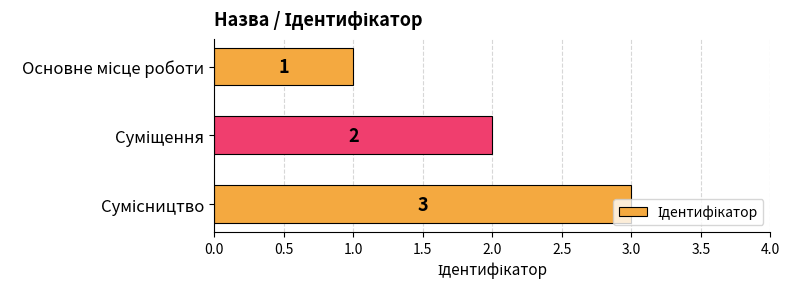

Count the values in the range 1 to 3.

3